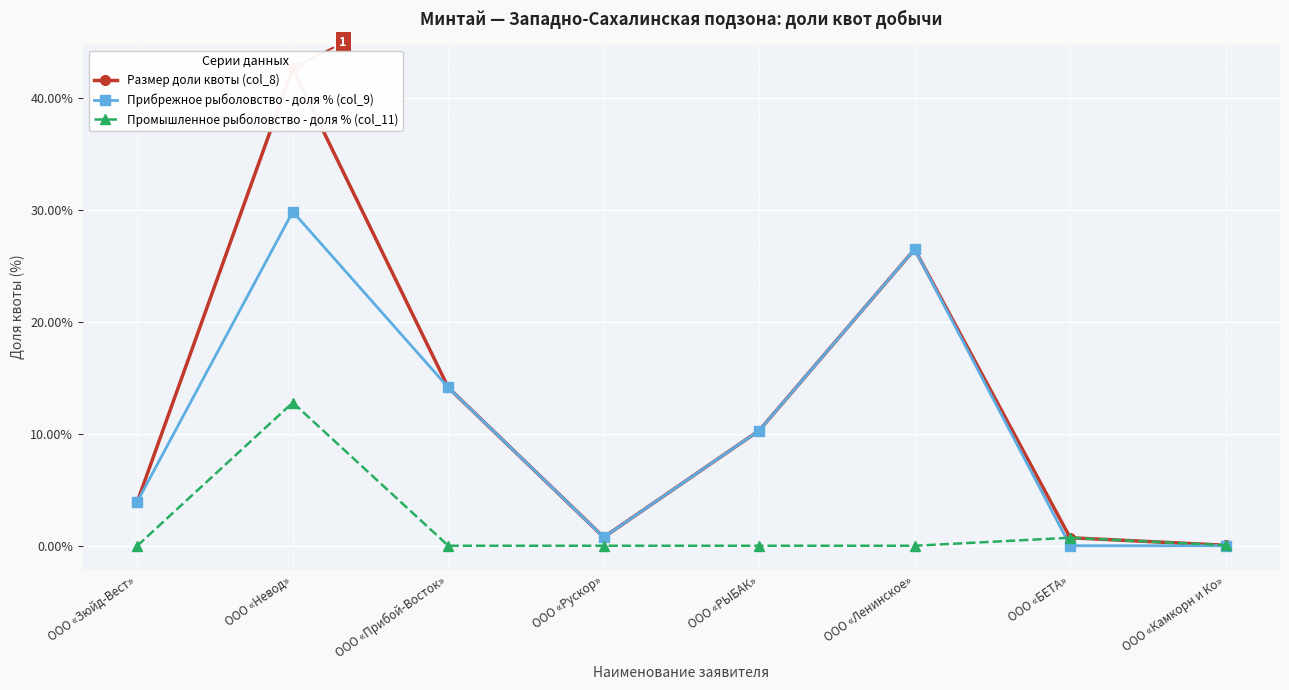

How many lines are shown in the chart?

3